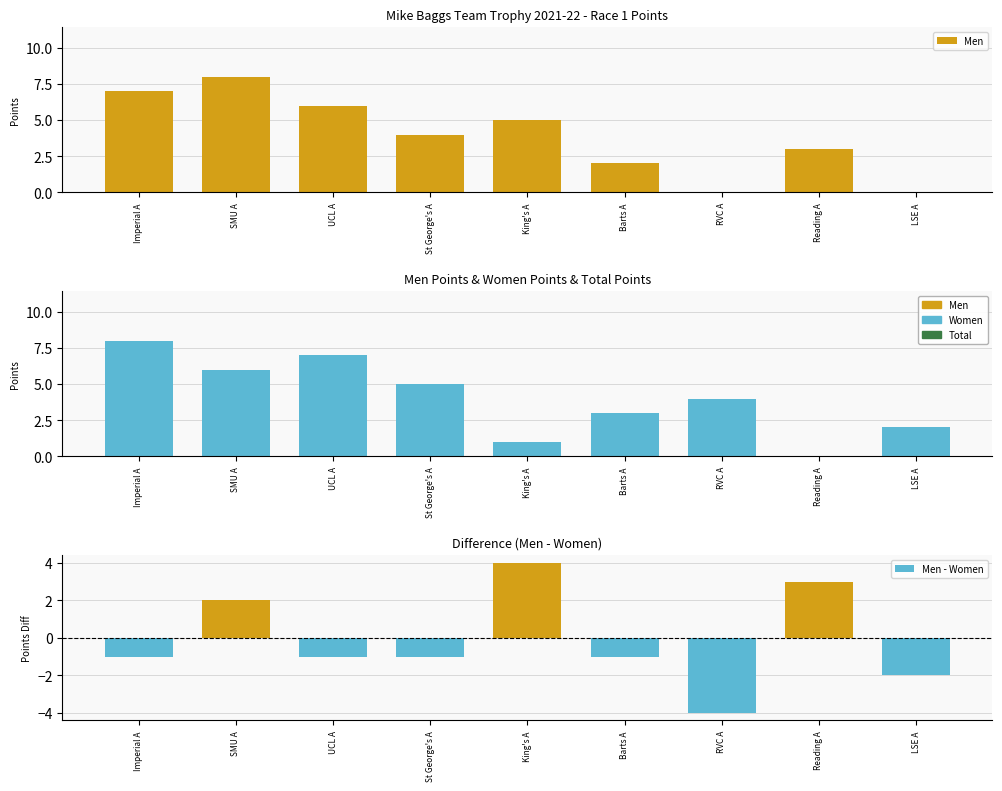

What is the label of the 1st bar from the left?

Imperial A